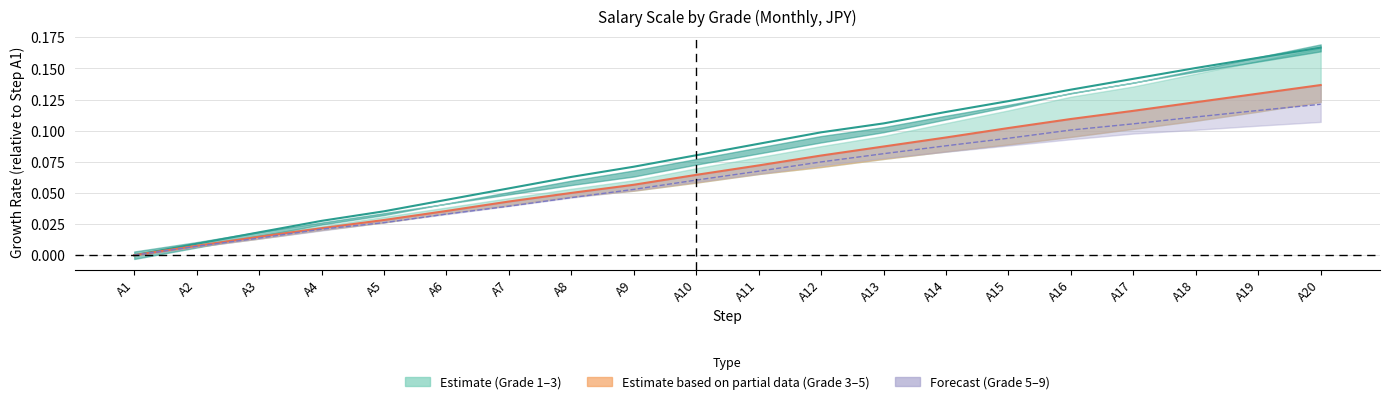

What is the difference between the grade_3 values at A4 and A15?

0.1